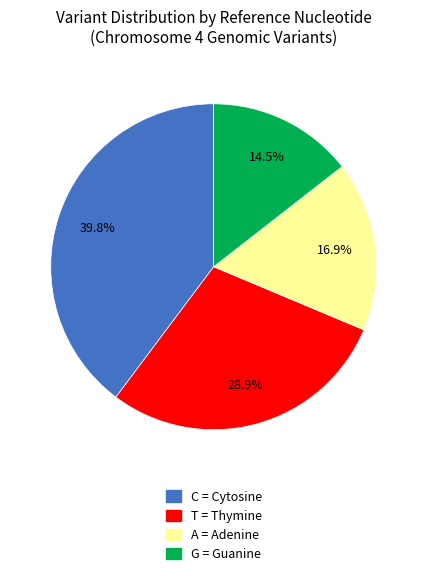

To the nearest percent, what percentage of the pie is C?

40%